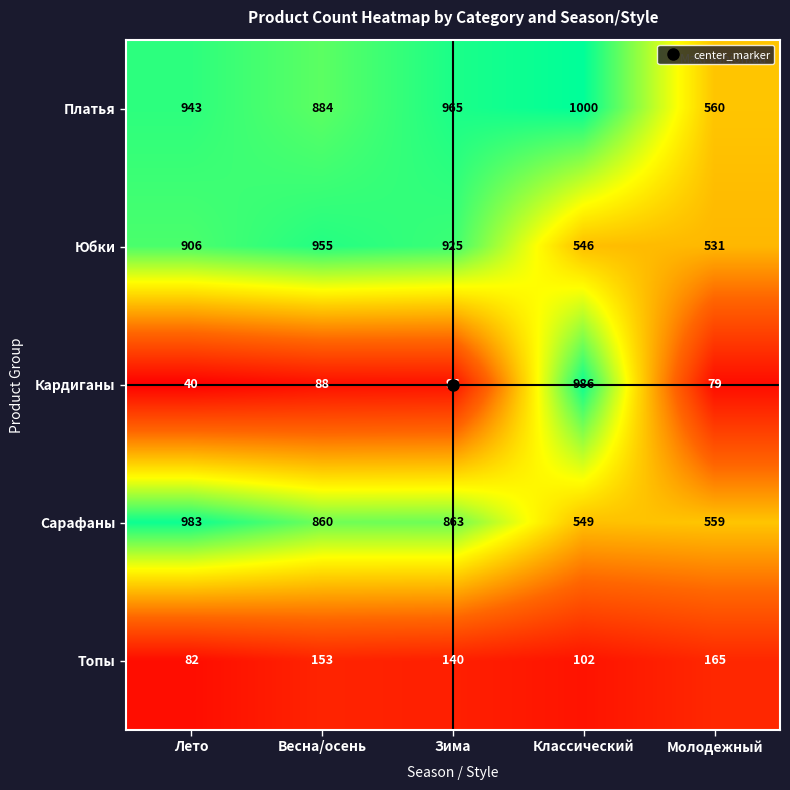

Which series has the largest total across all categories?

Платья